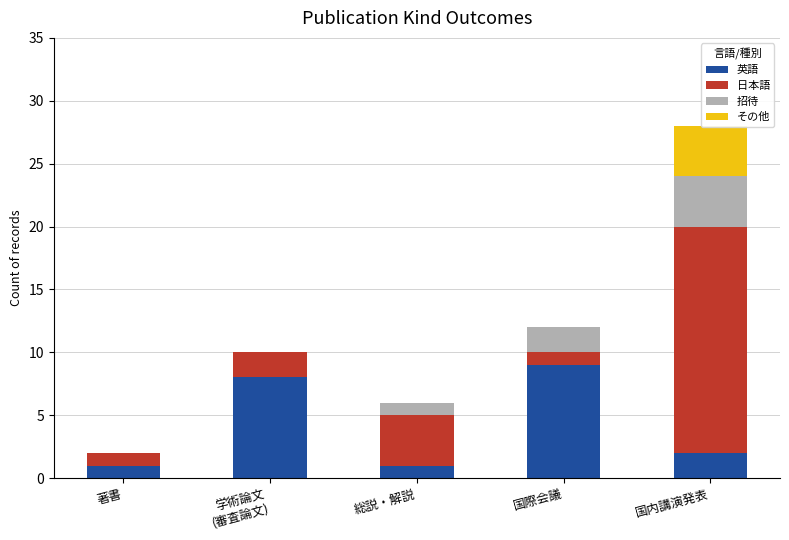

What is the label of the 5th bar from the left?

国内講演発表